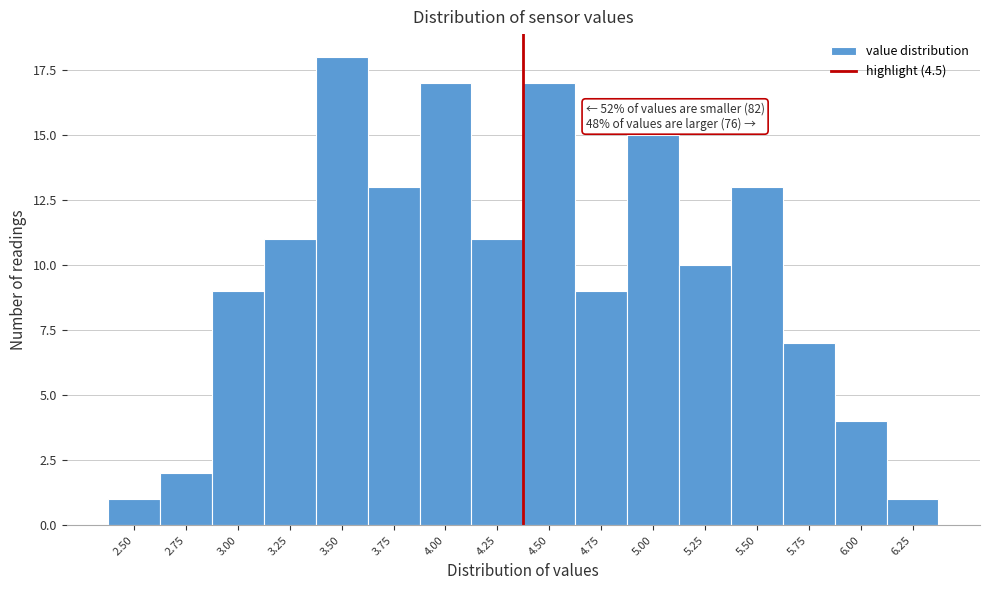

Reading left to right, extract all data points from this chart.

2.50=1	2.75=2	3.00=9	3.25=11	3.50=18	3.75=13	4.00=17	4.25=11	4.50=17	4.75=9	5.00=15	5.25=10	5.50=13	5.75=7	6.00=4	6.25=1